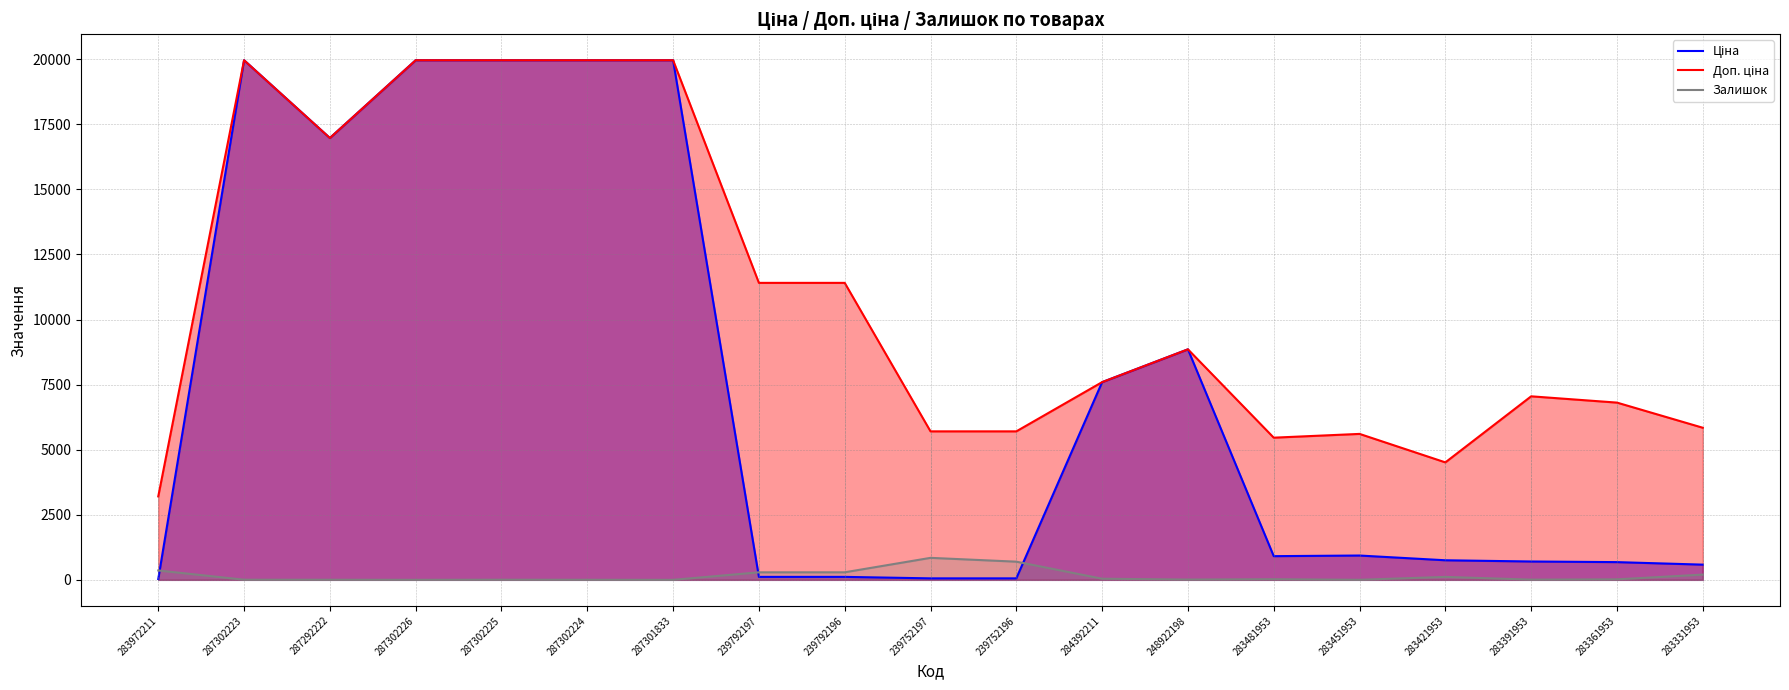

Which series has the widest spread of values?

Ціна